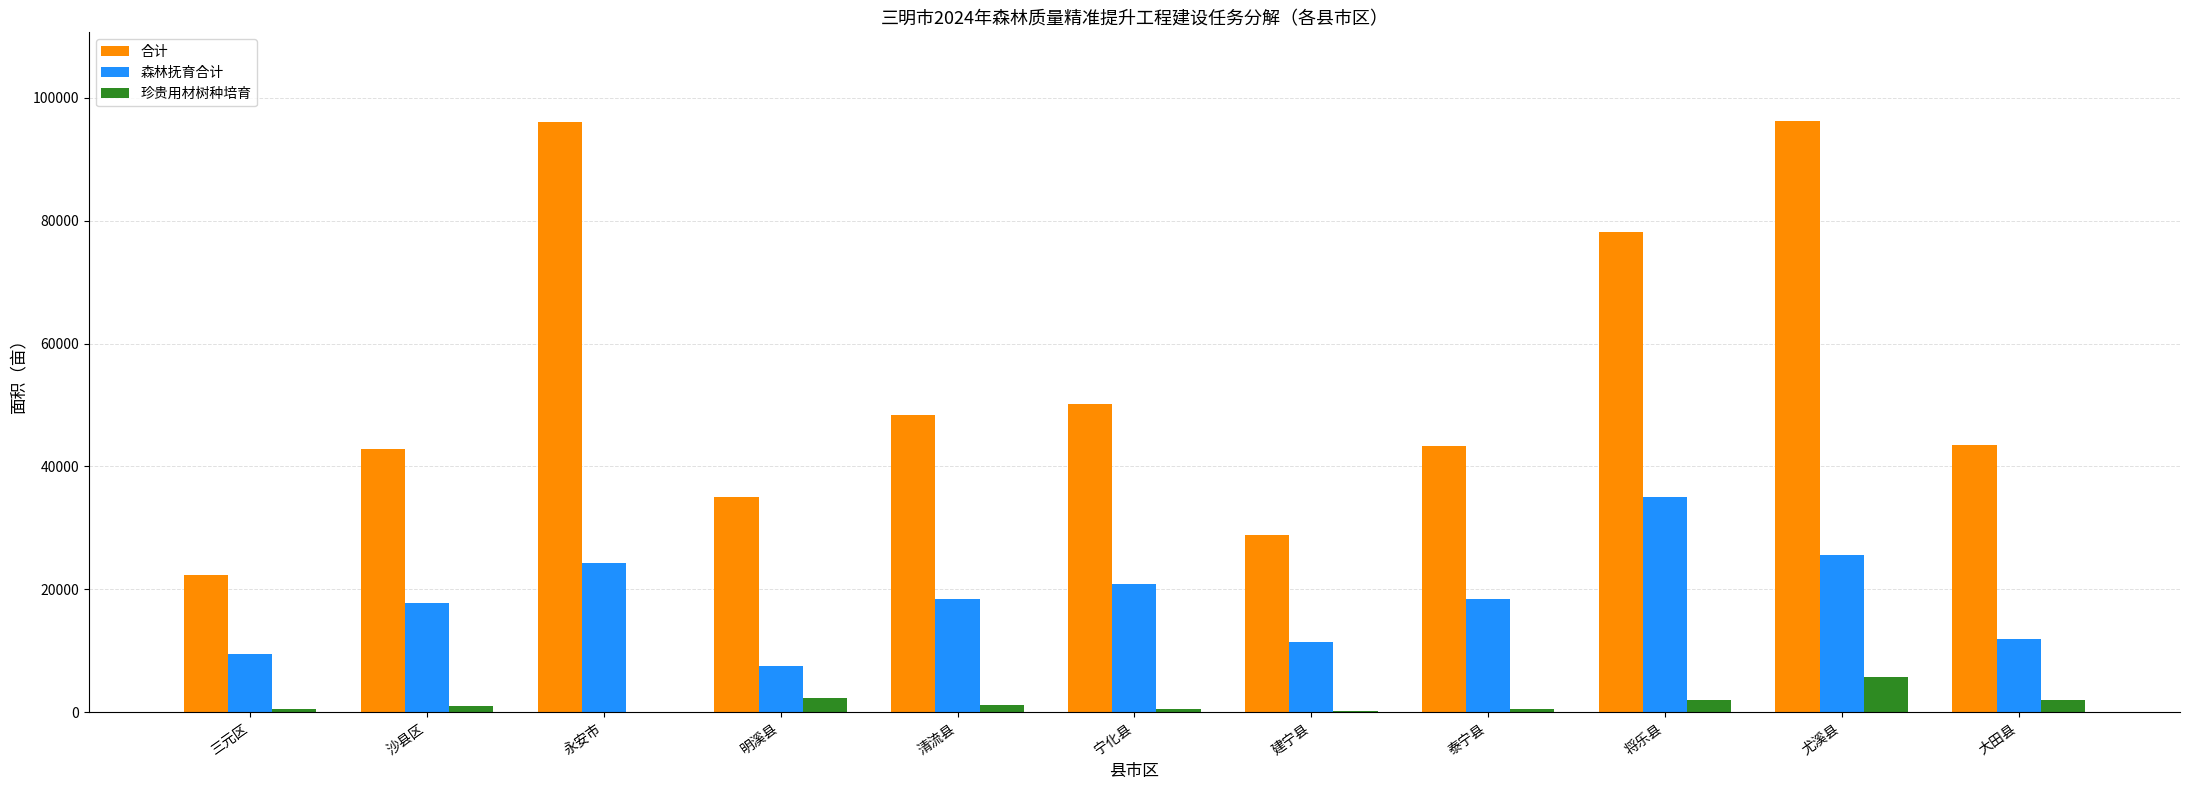

Between 泰宁县 and 将乐县, which series saw the biggest shift?

合计